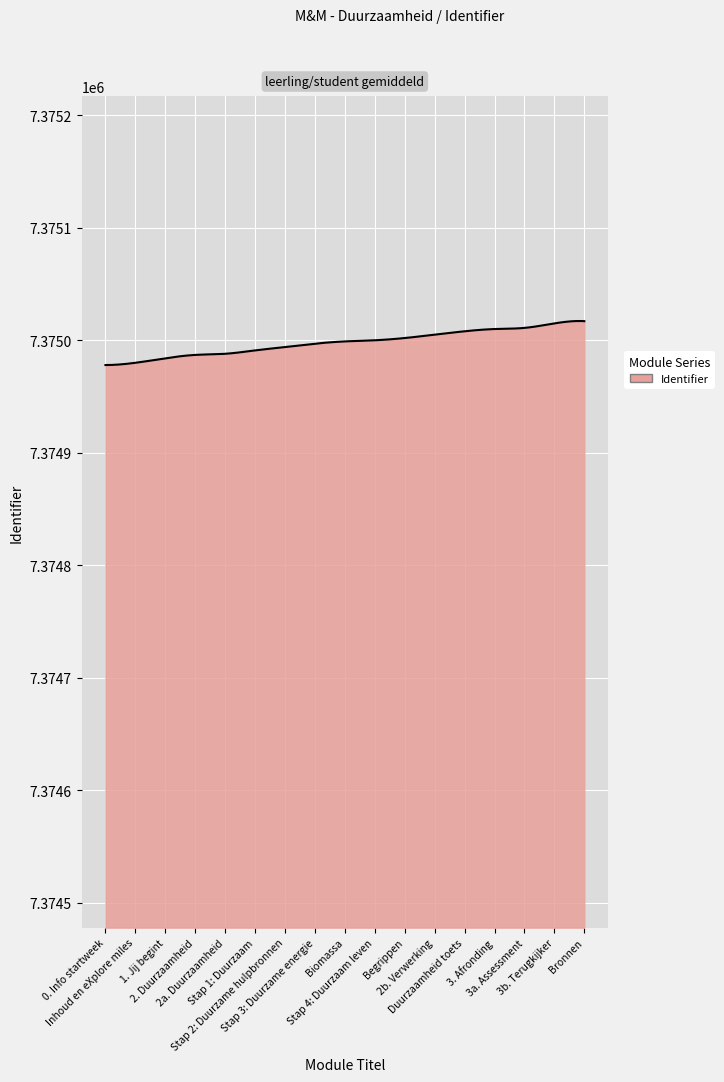

What is the difference between the maximum and minimum values?

39.1